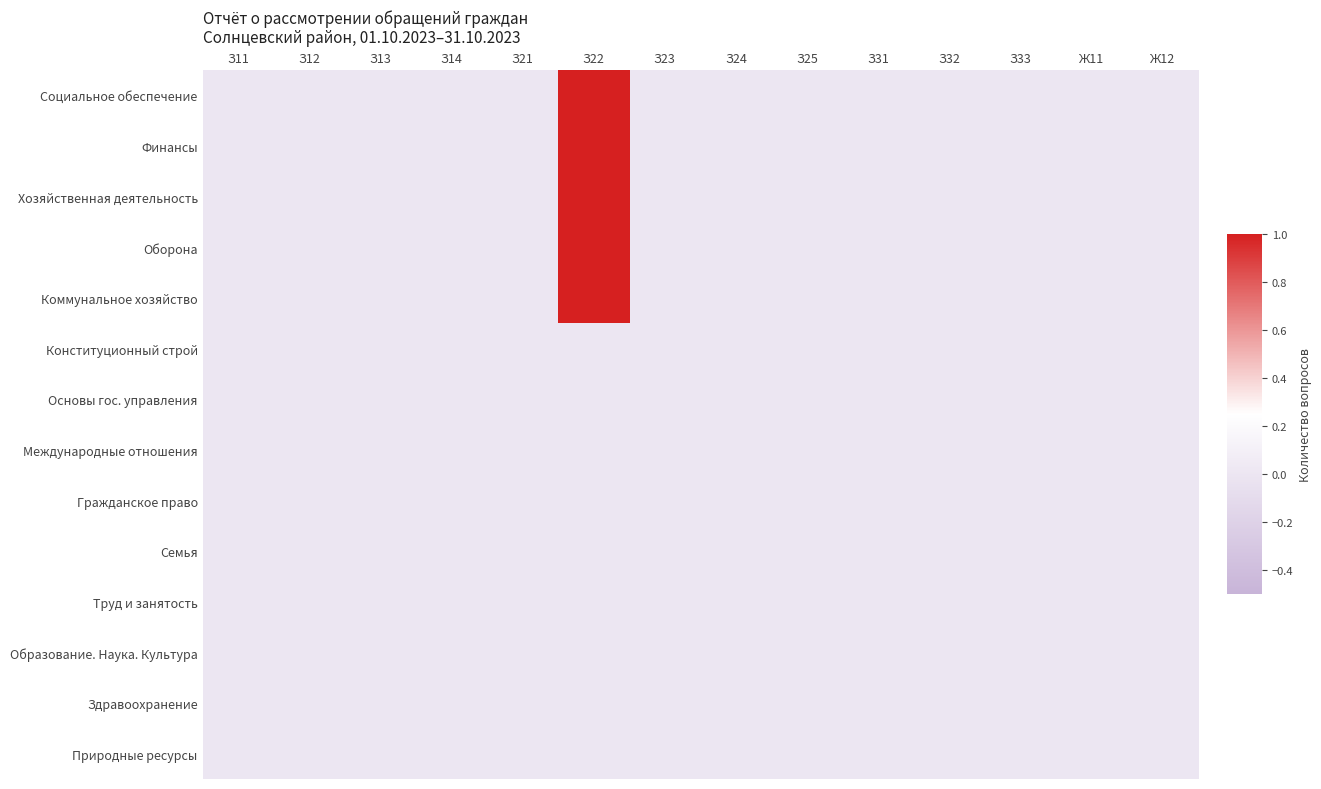

Rank the series at З21 from lowest to highest value.

Социальное обеспечение, Финансы, Хозяйственная деятельность, Оборона, Коммунальное хозяйство, Конституционный строй, Основы гос. управления, Международные отношения, Гражданское право, Семья, Труд и занятость, Образование. Наука. Культура, Здравоохранение, Природные ресурсы